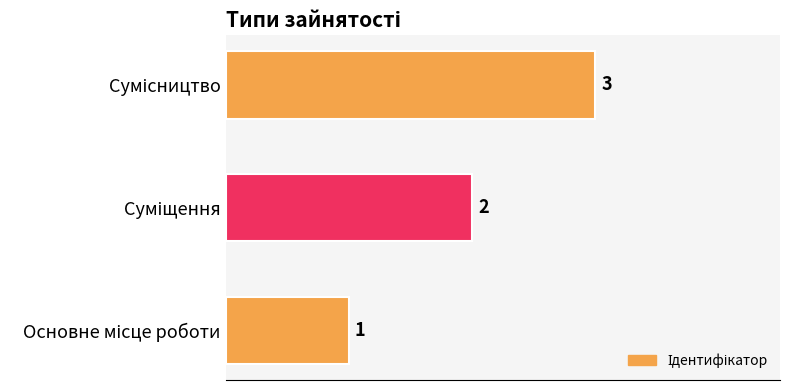

How many values are between 1 and 3?

3